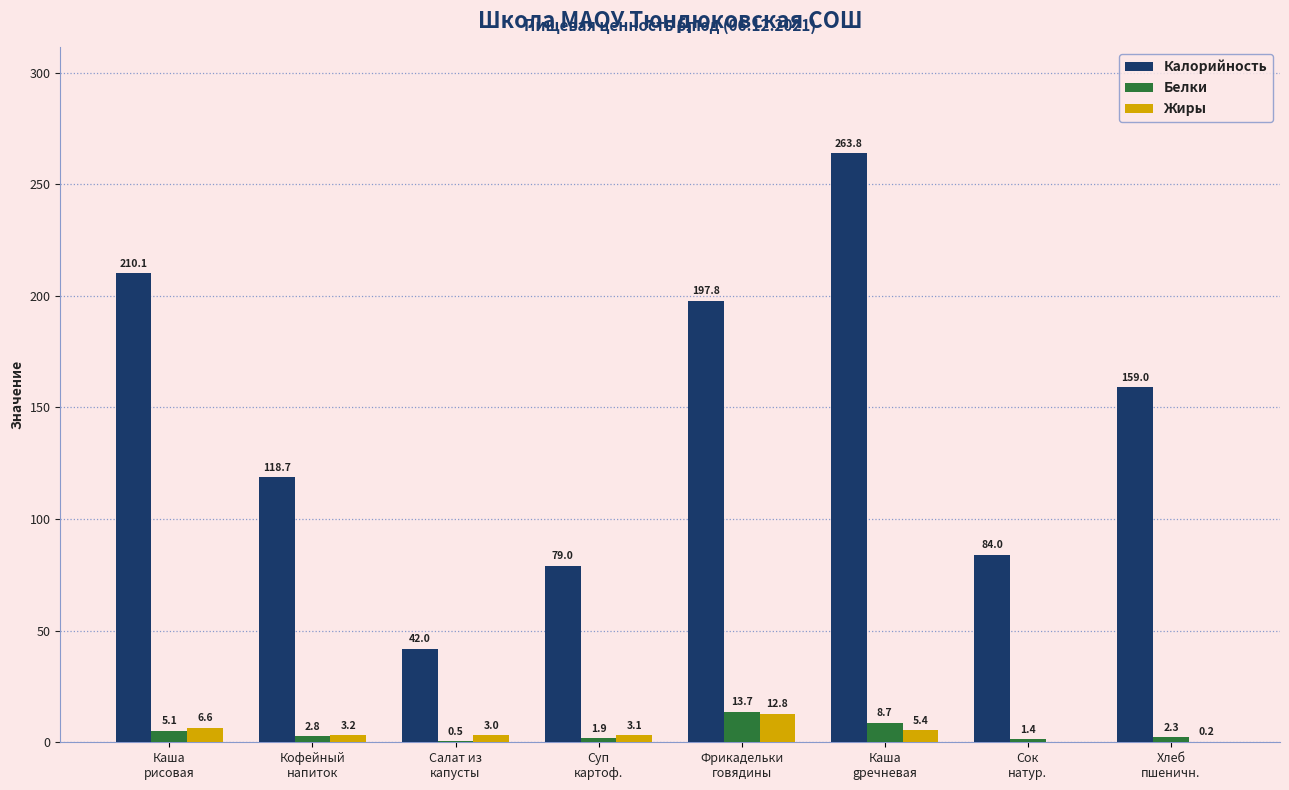

What is the sum of all Калорийность values?

1154.4